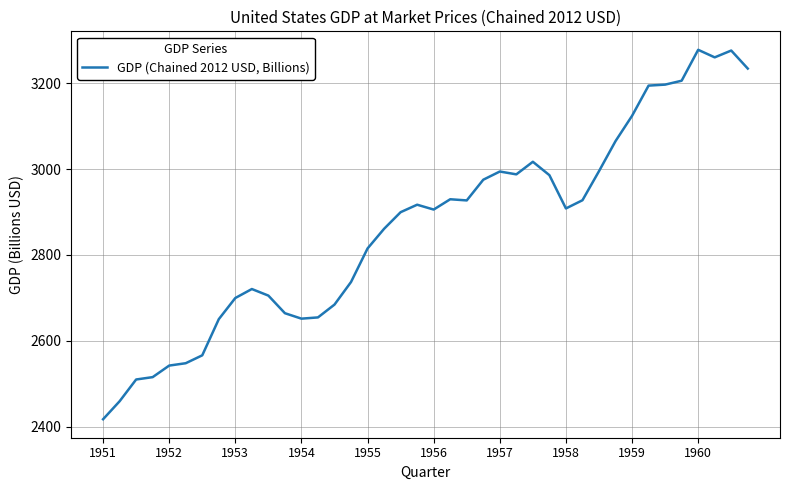

How many lines are shown in the chart?

1